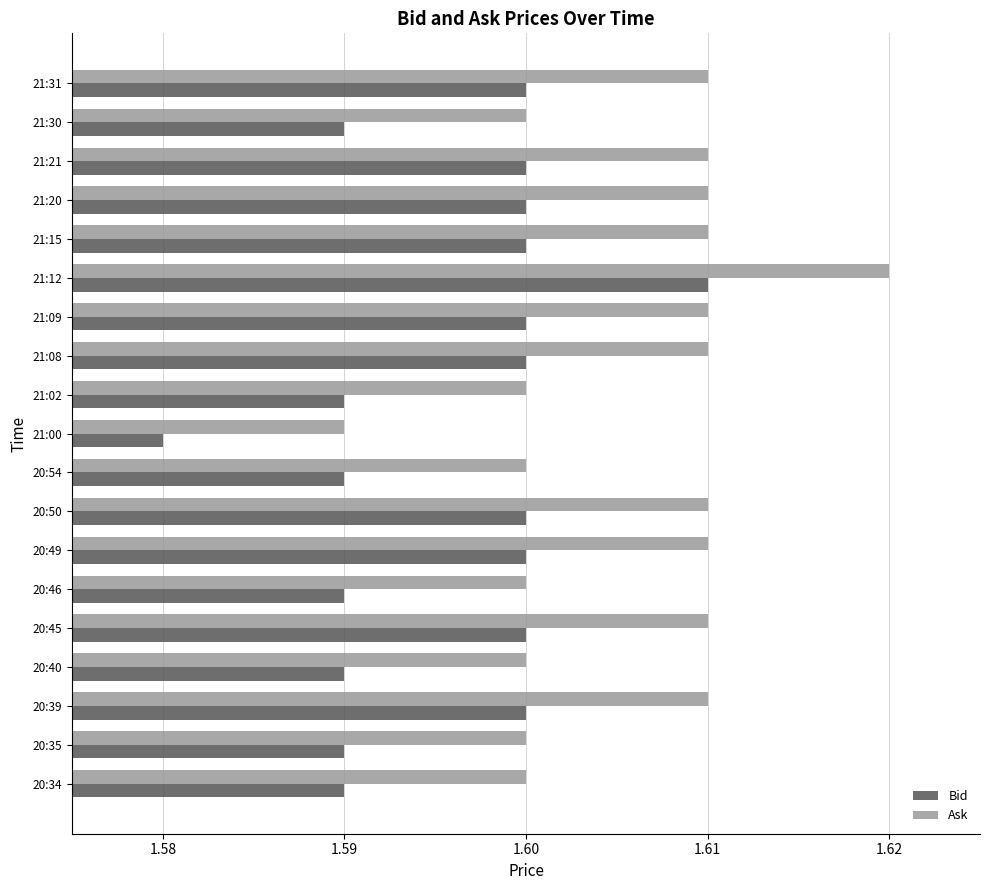

At which category is the sum across all series the highest?

21:12